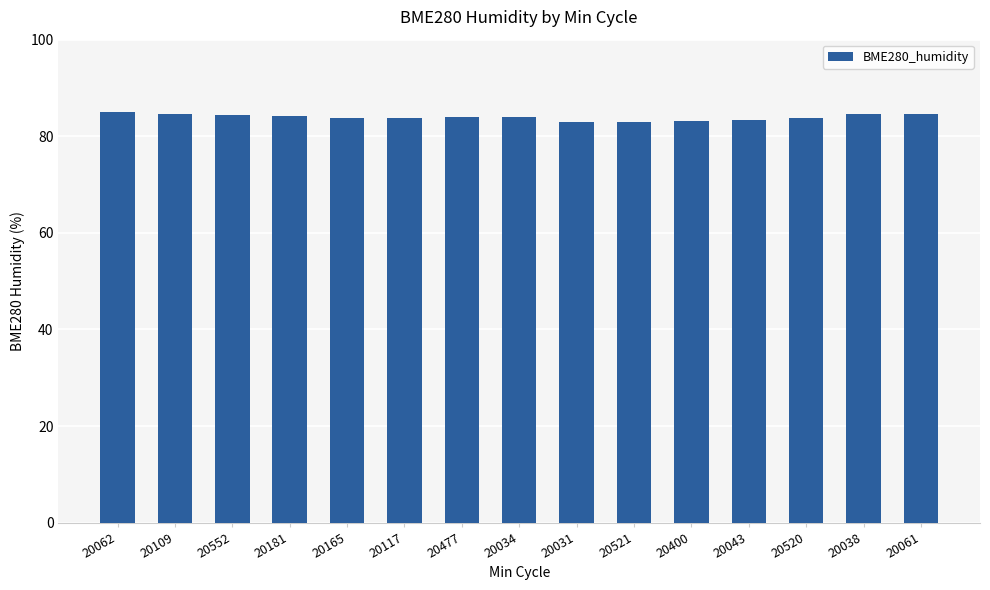

What is the maximum value shown in the chart?

85.0